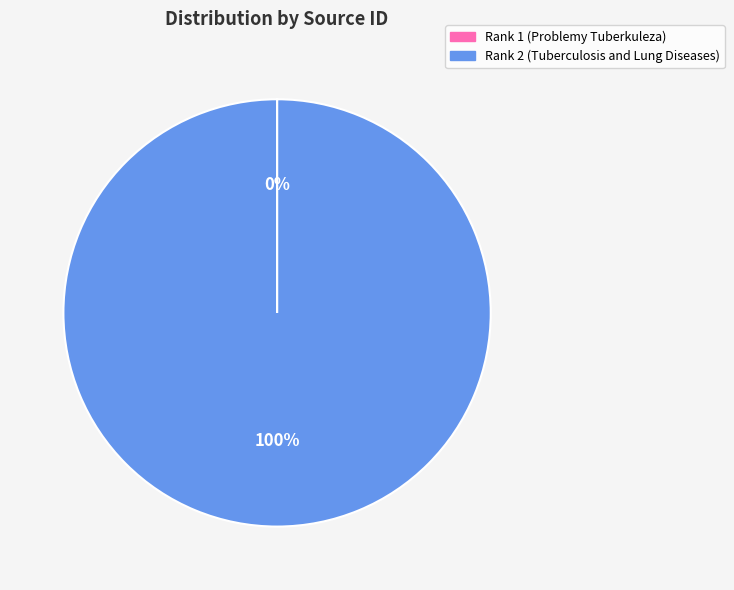

What is the majority slice?

Rank 2 (Tuberculosis and Lung Diseases)